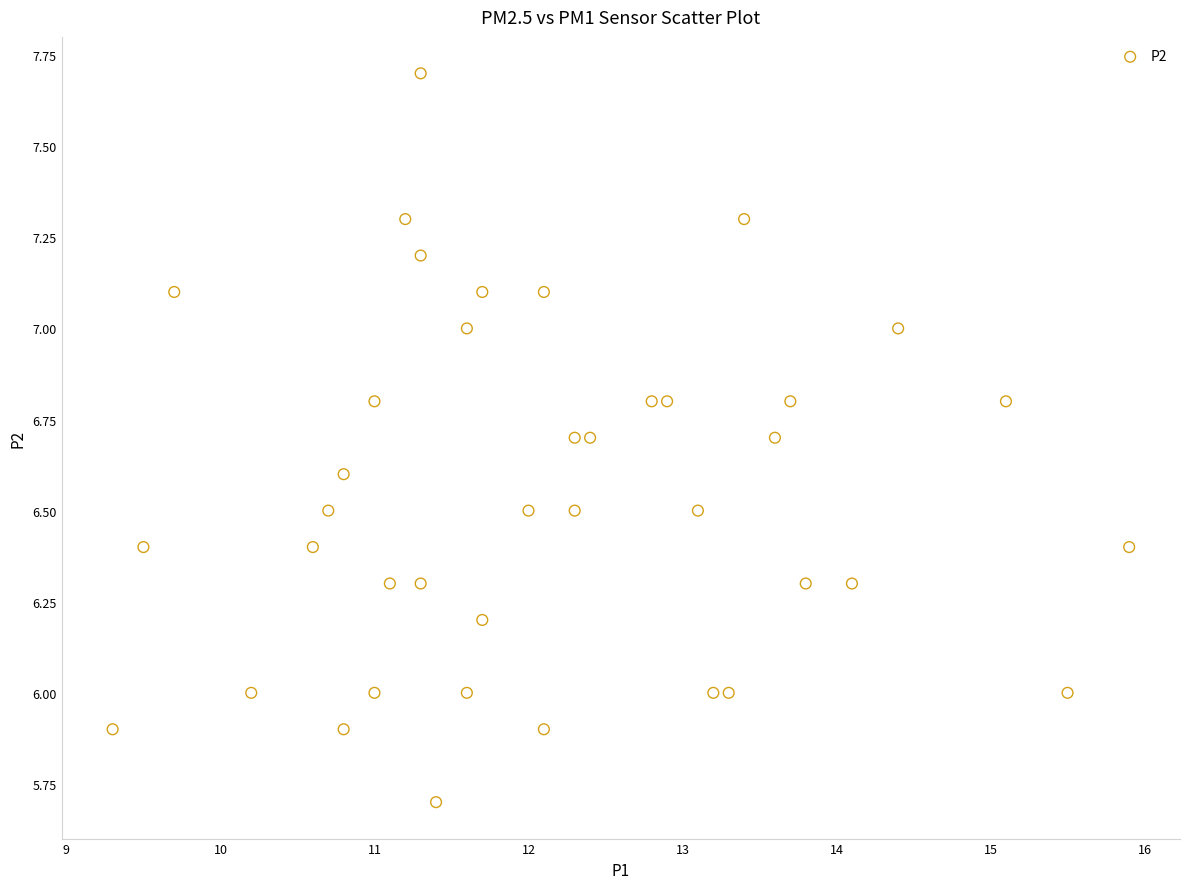

What is the range of X values (max minus min)?

6.6